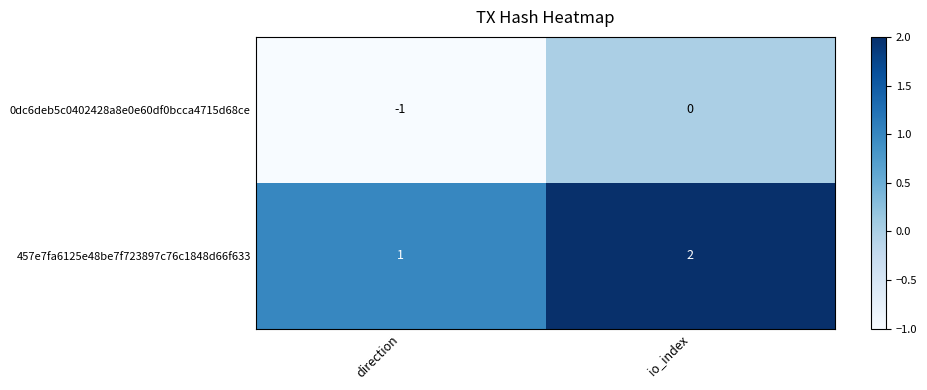

What is the sum of all 457e7fa6125e48be7f723897c76c1848d66f633 values?

3